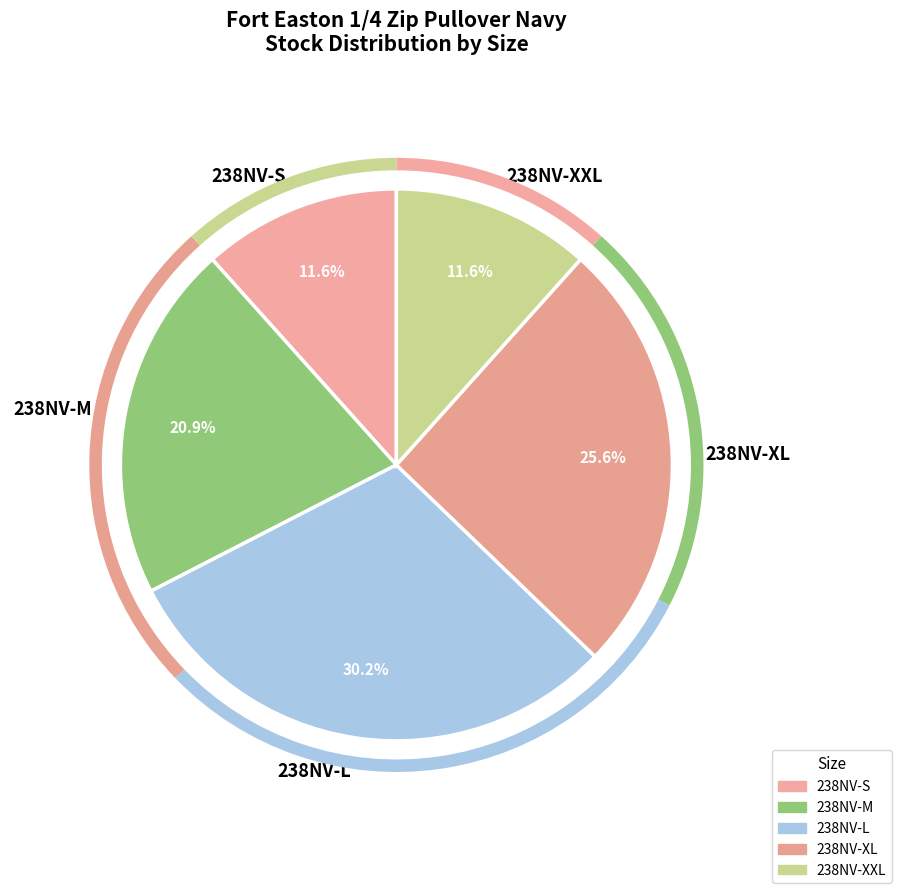

What is the largest slice in the pie chart?

238NV-L